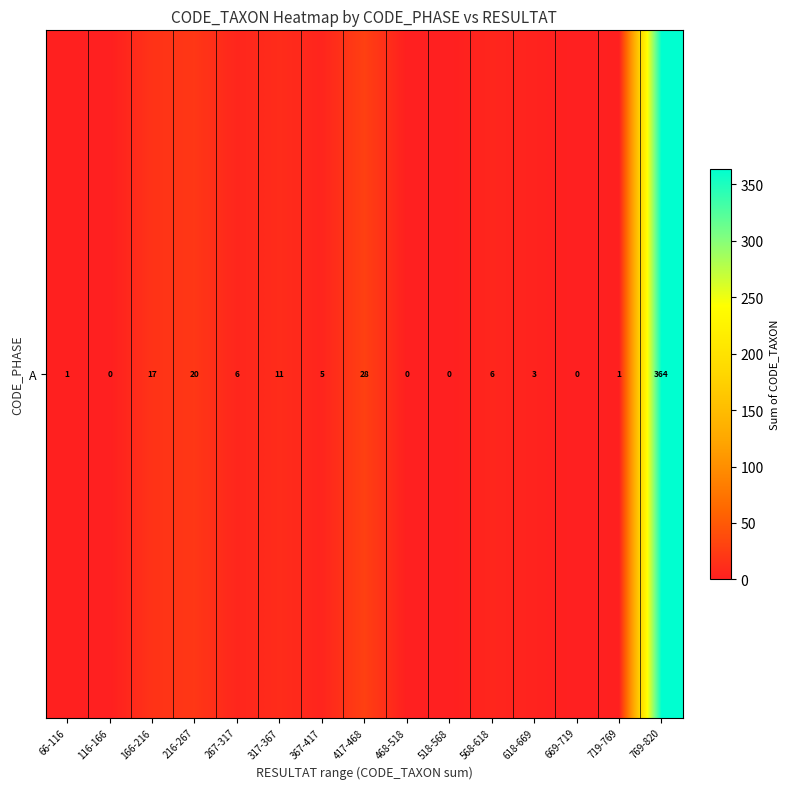

Which category has the highest value across all series?

769-820